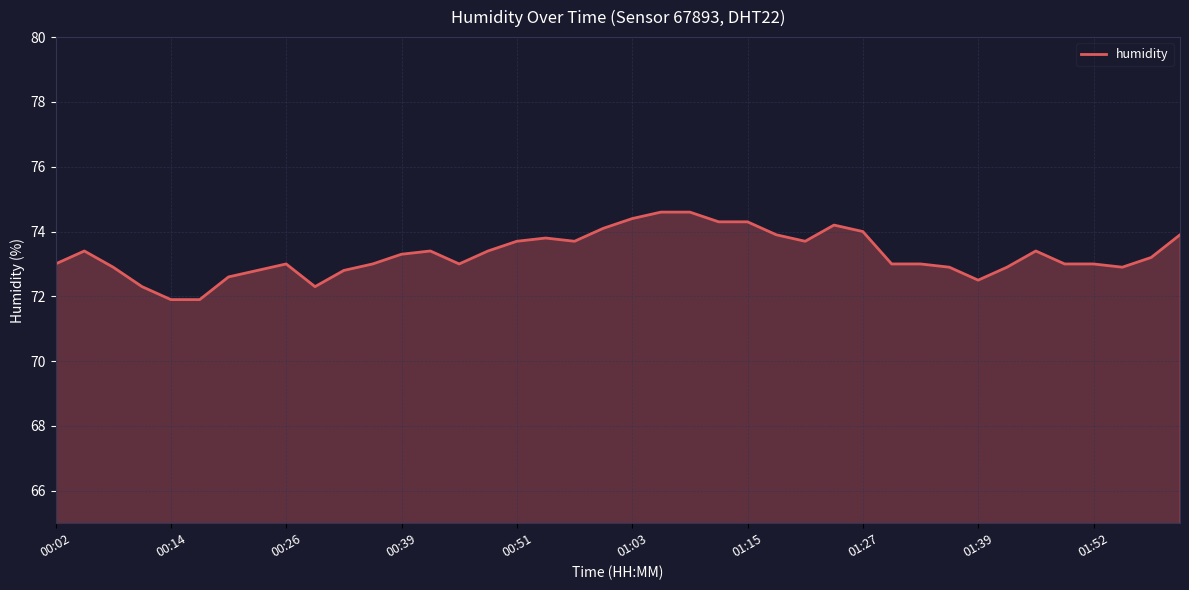

What is the smallest value displayed?

71.9